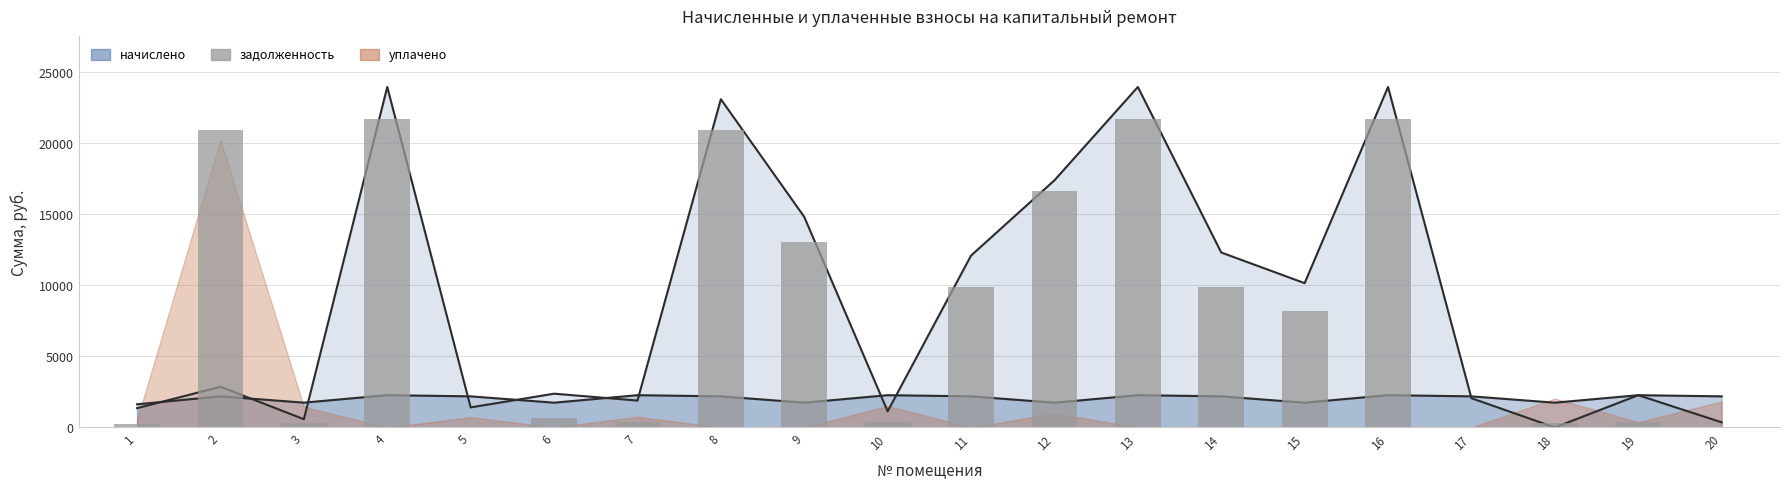

Which has a higher value, 17 or 6?

6